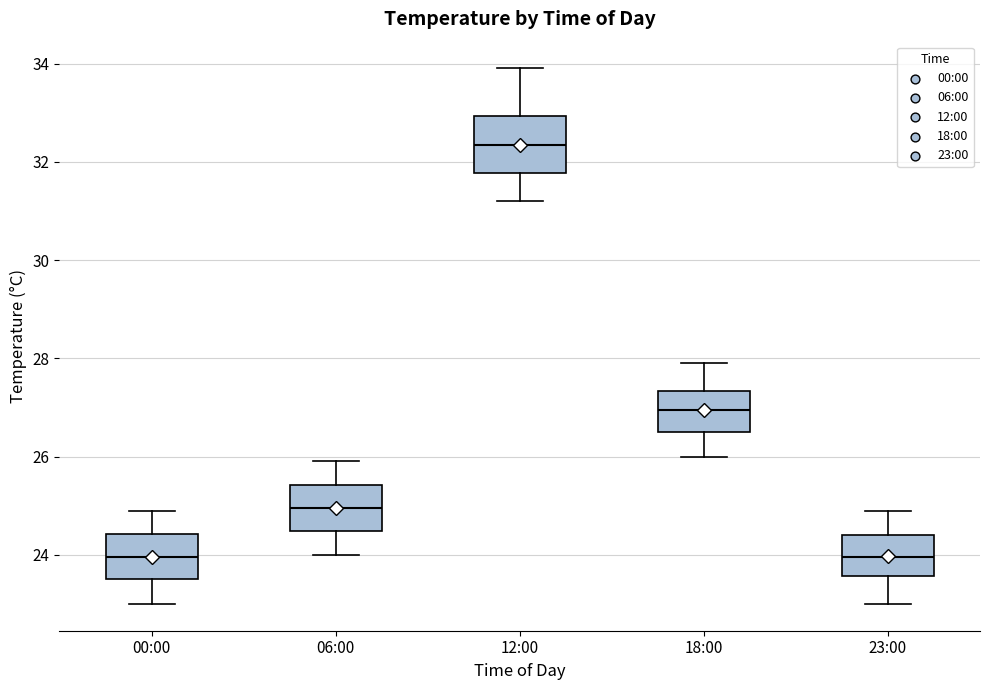

Reading left to right, transcribe this box plot: for each box, give where its median line is, the range the box spans, and where its two whiskers end, as read against the y-axis. The values are not printed on the chart, so give them approximately, as read against the axis.

00:00: median 24.0, box 23.6 to 24.4, whiskers 23.0 to 25.0
06:00: median 25.0, box 24.4 to 25.4, whiskers 24.0 to 26.0
12:00: median 32.4, box 31.8 to 33.0, whiskers 31.2 to 34.0
18:00: median 27.0, box 26.6 to 27.4, whiskers 26.0 to 28.0
23:00: median 24.0, box 23.6 to 24.4, whiskers 23.0 to 25.0